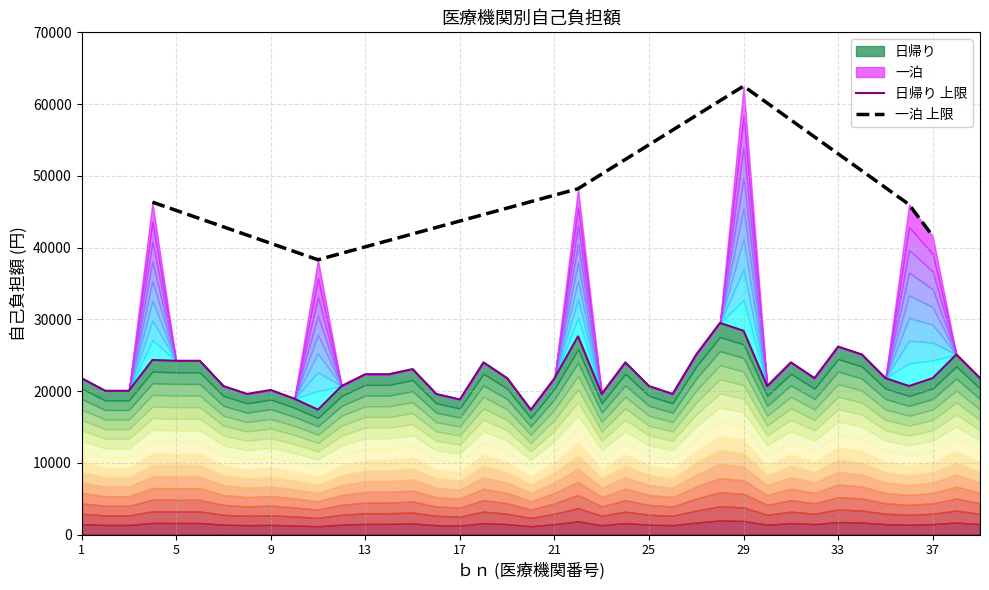

The value at 5 is 35039. True or false?

False